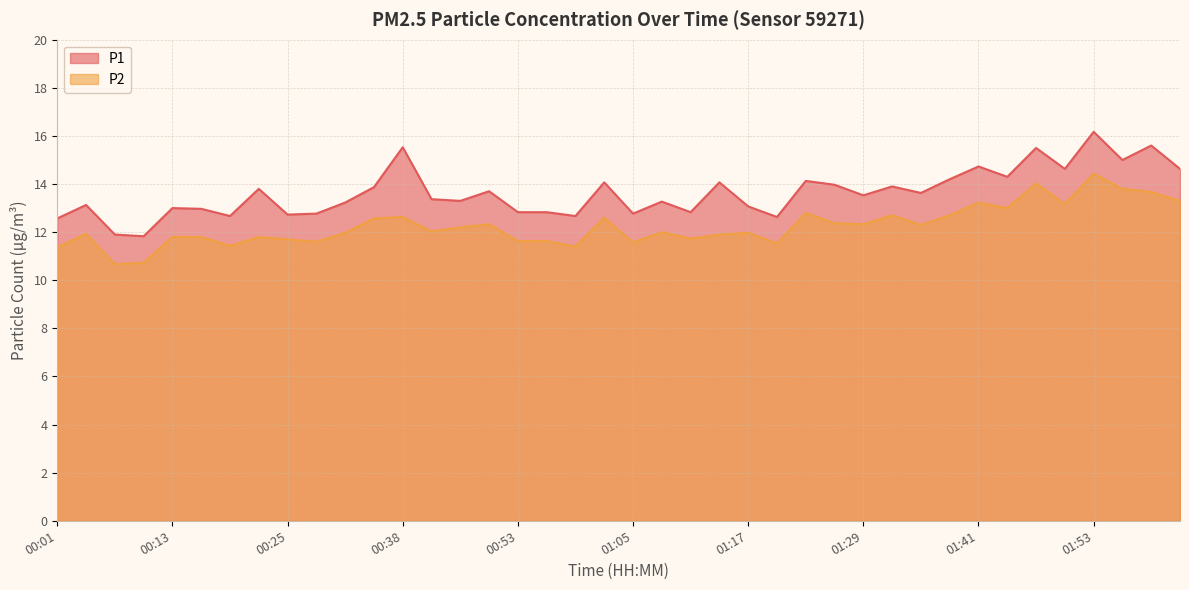

The value of P2 at 01:17 is 12.0. True or false?

True